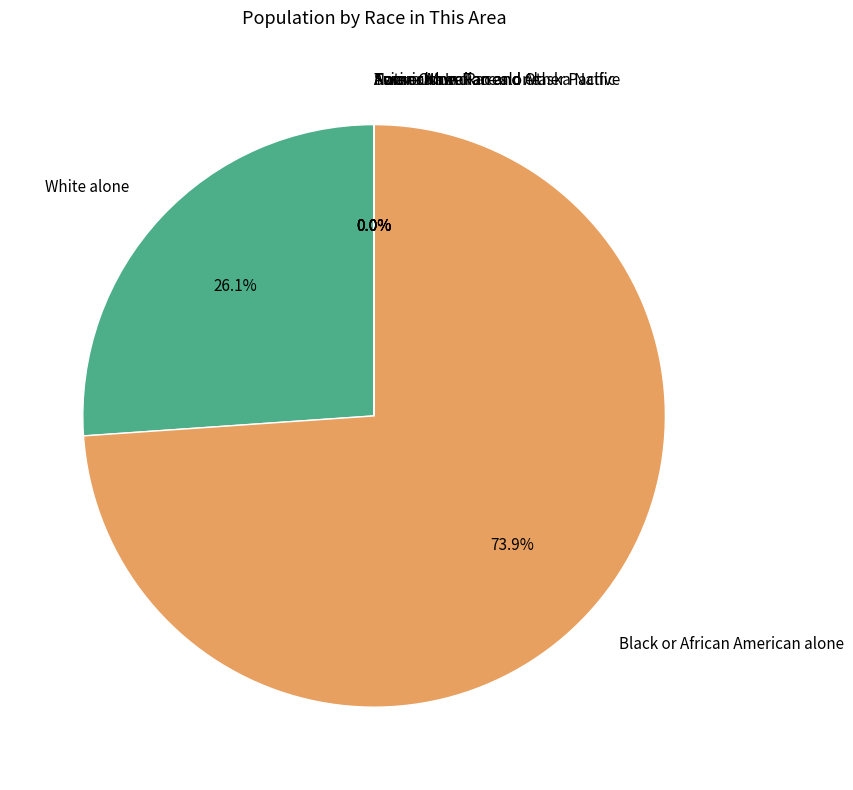

How much of the chart is everything except Black or African American alone?

26.1%